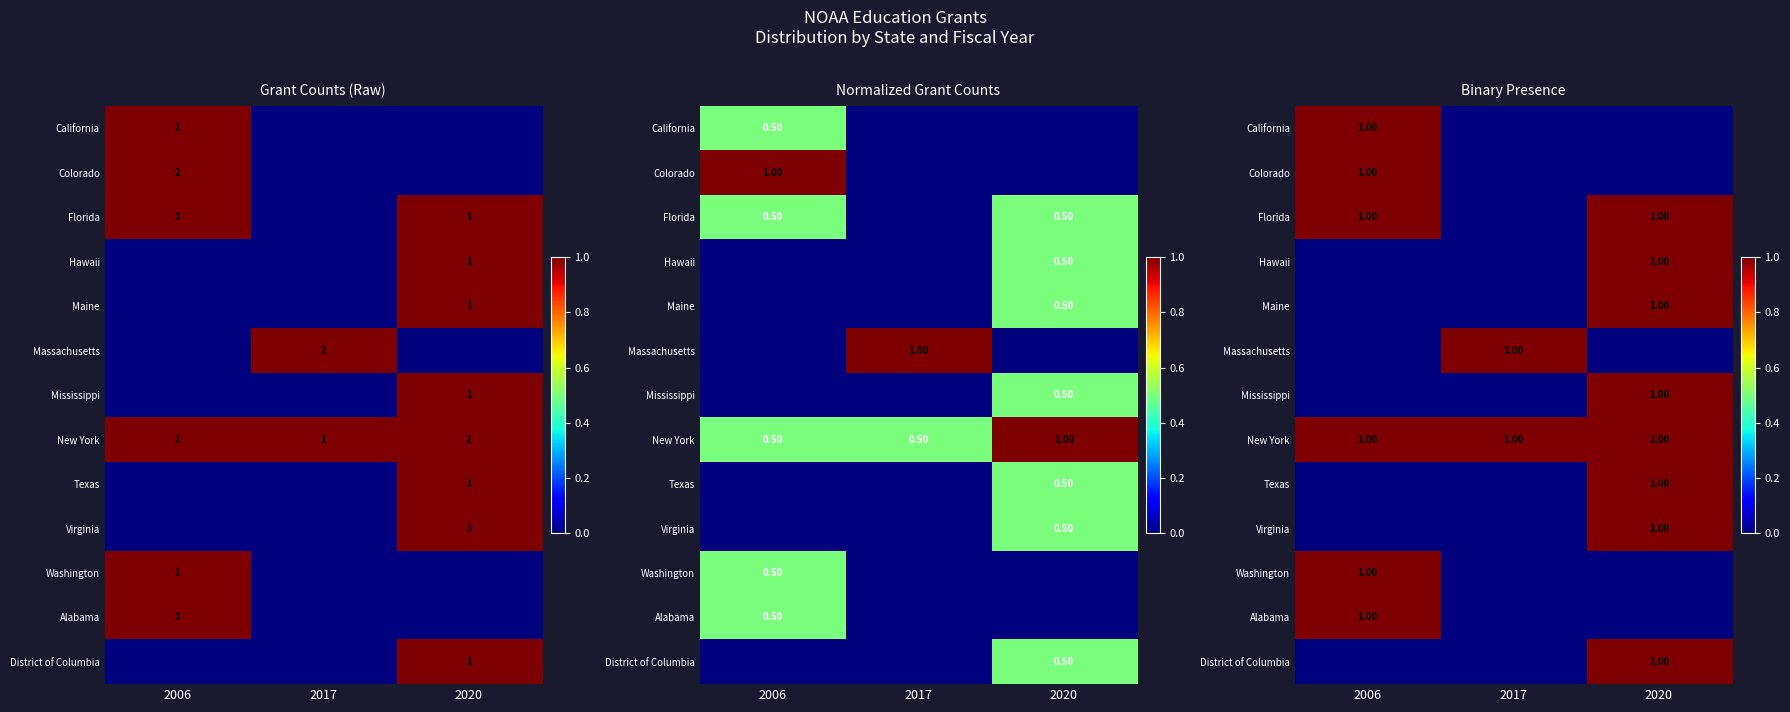

Count the number of data series in this chart.

13